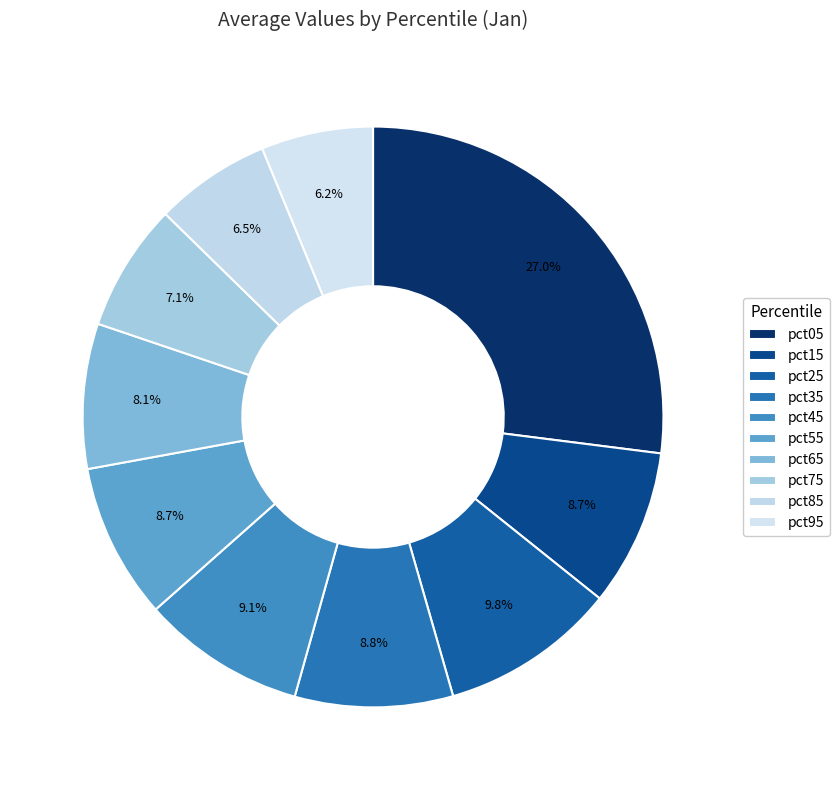

What is the change in value from pct05 to pct15?

-0.8